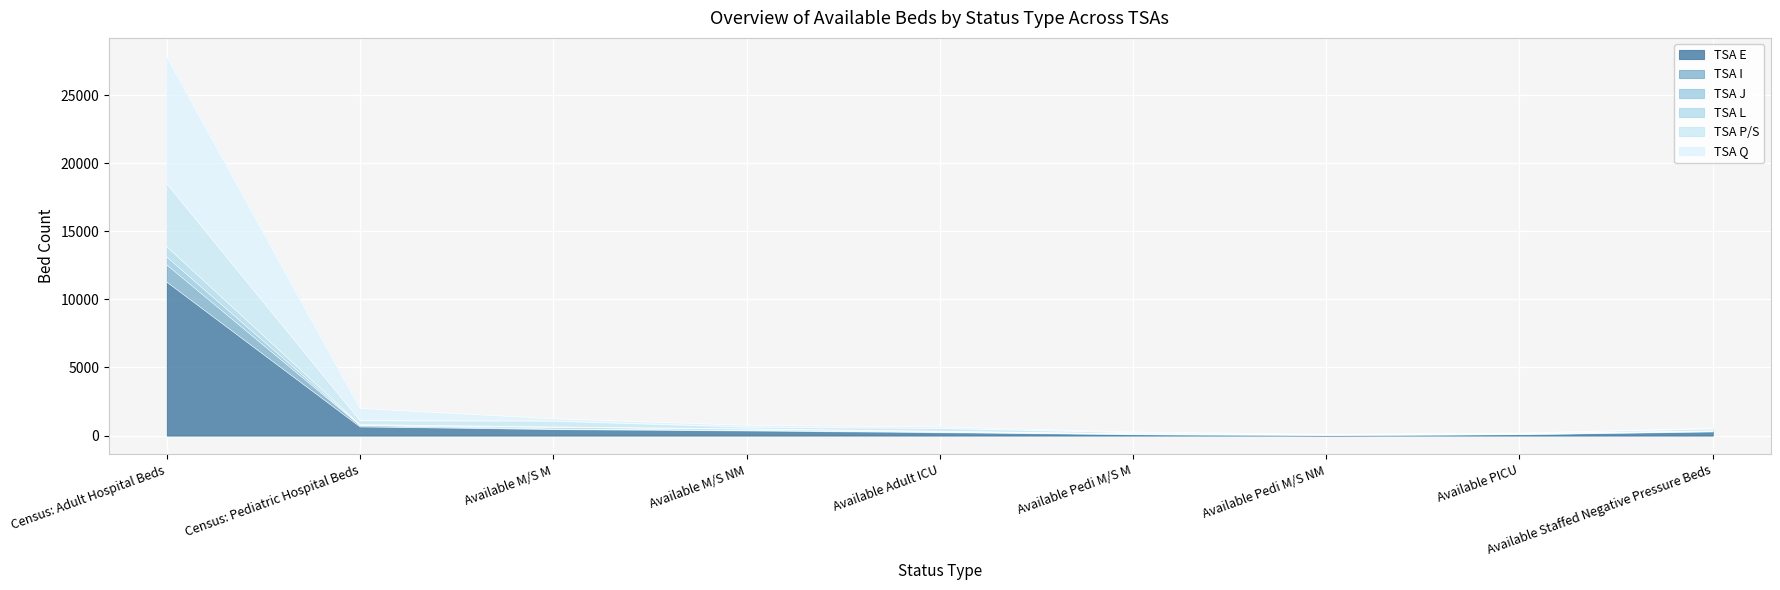

What is the highest value of the TSA E series?

11266